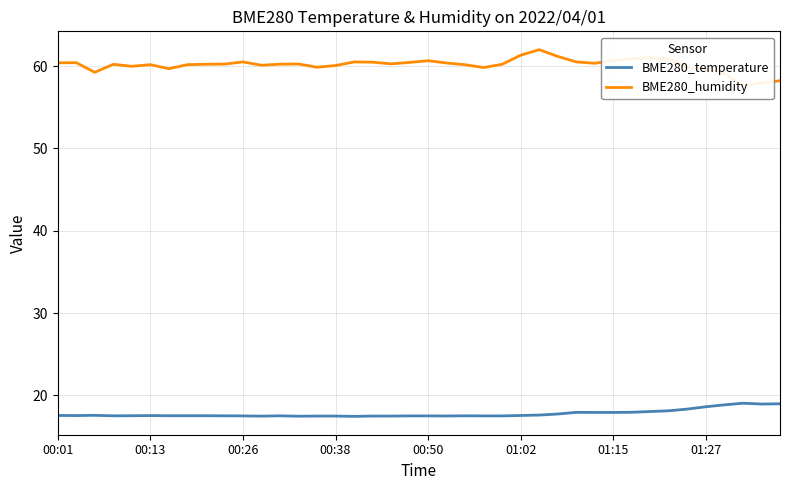

Is it true that BME280_temperature equals 25.3 at 24?

False